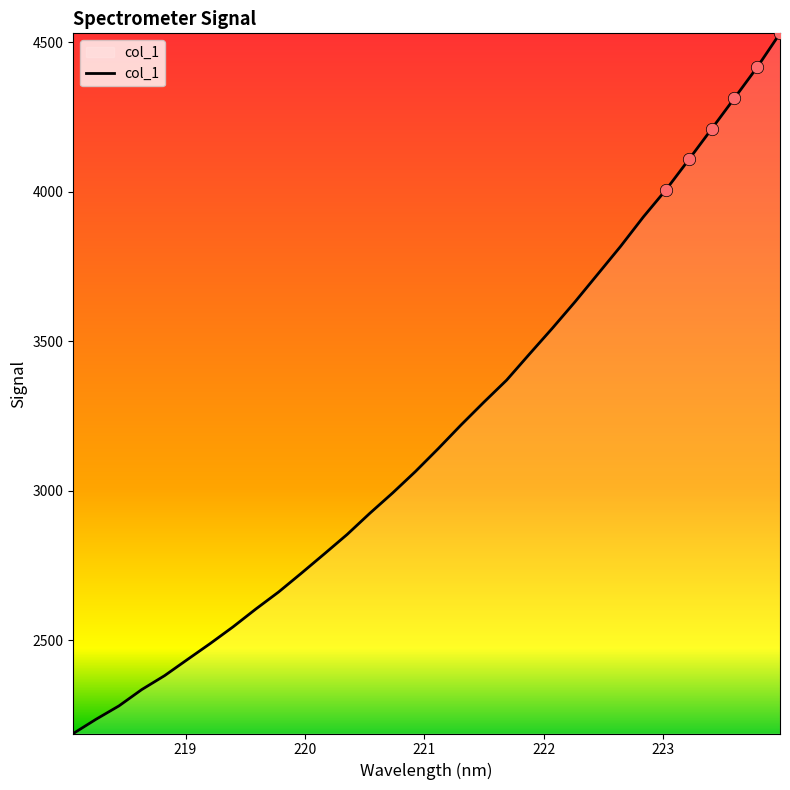

What is the maximum value shown in the chart?

4530.3